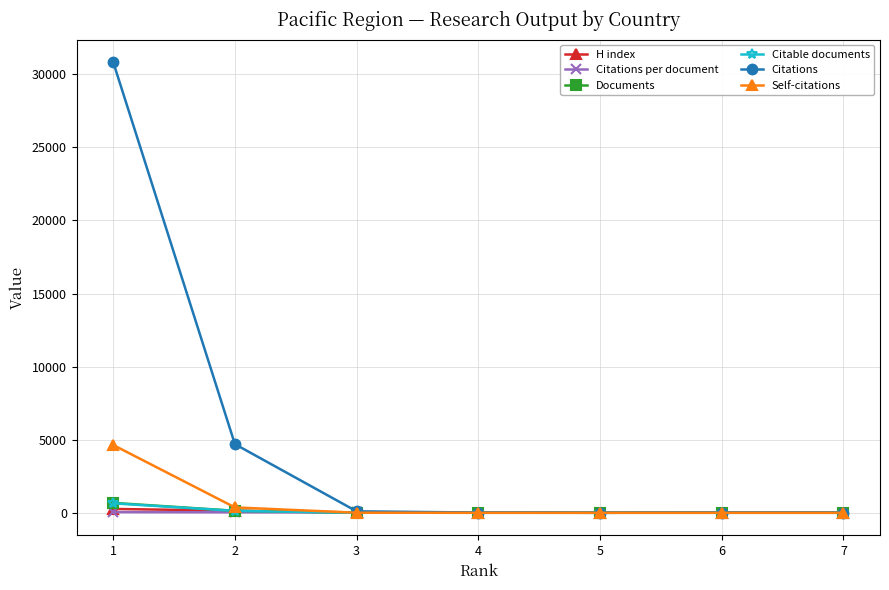

Does the chart display data point markers on the line(s)?

Yes